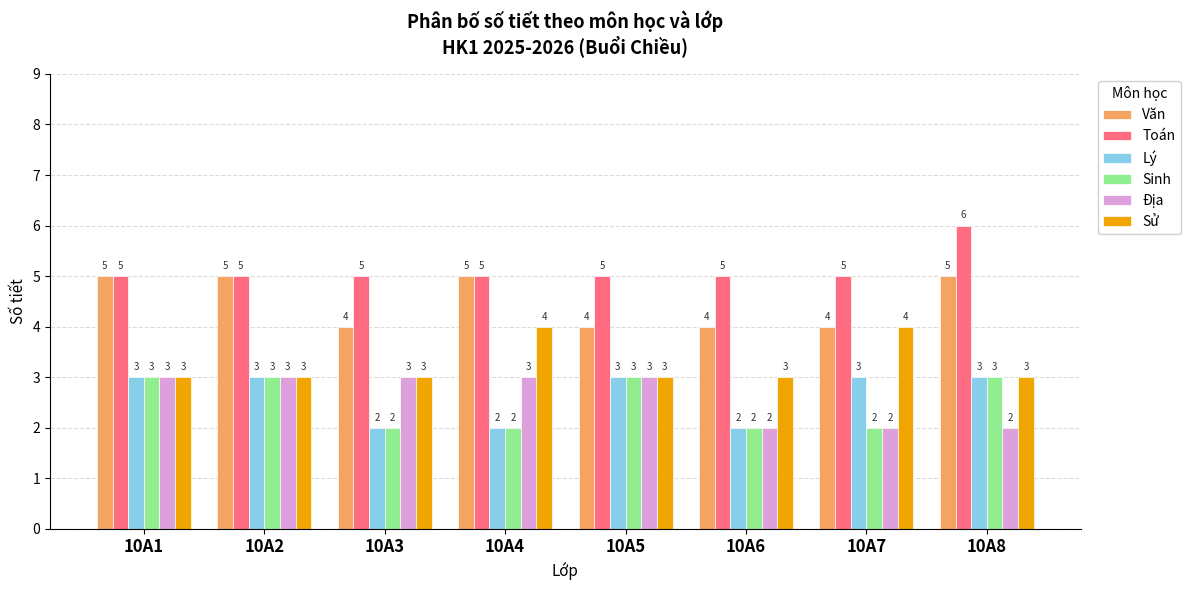

At how many categories does at least one series exceed 4?

8